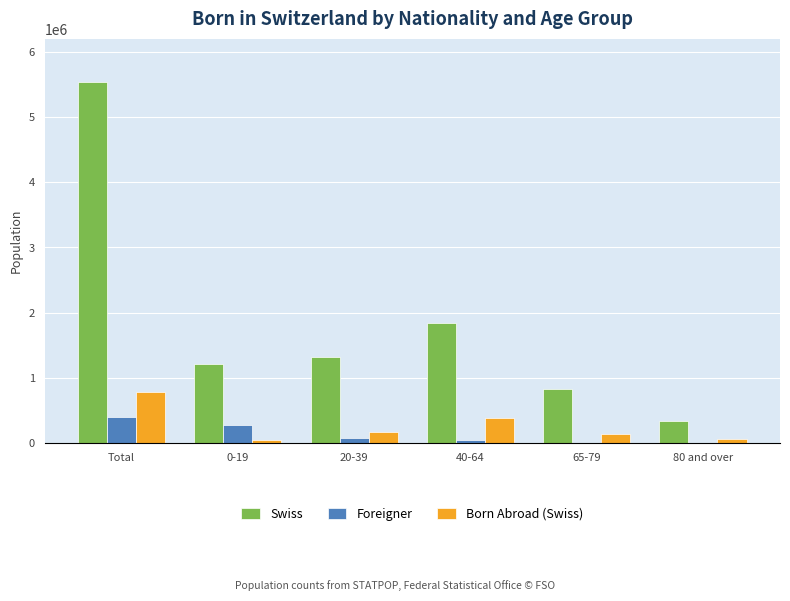

The Swiss series shows 1160664 at 65-79. True or false?

False